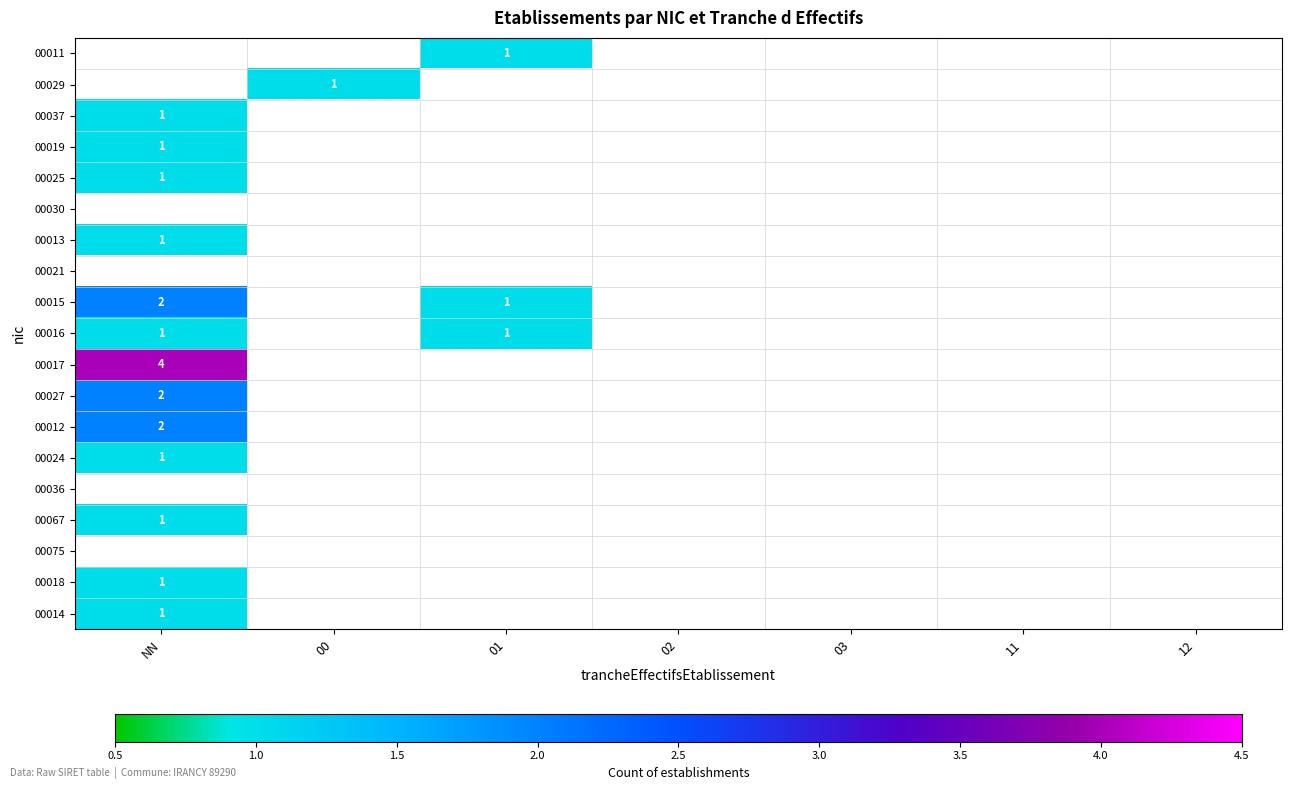

What is the minimum value shown in the chart?

1.0